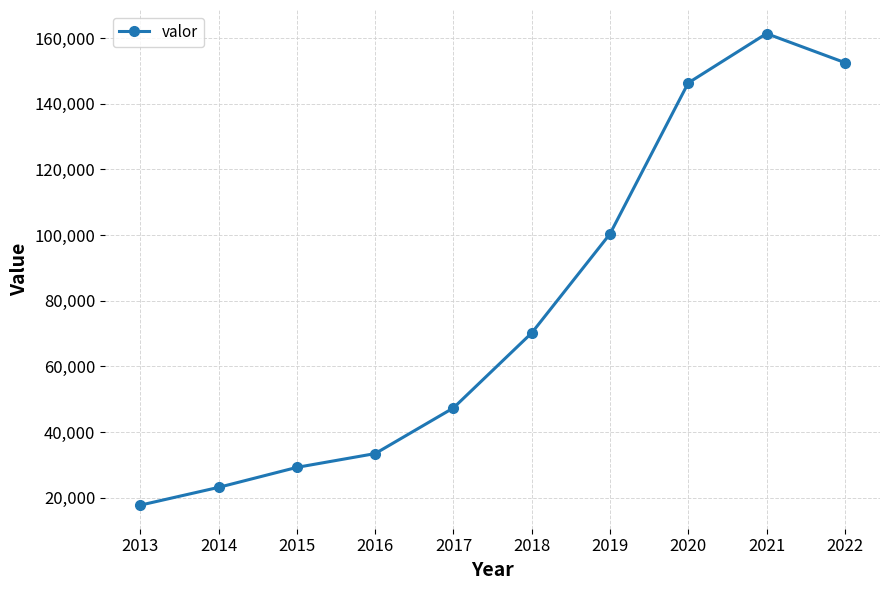

Rank the categories by value from lowest to highest.

2013, 2014, 2015, 2016, 2017, 2018, 2019, 2020, 2022, 2021